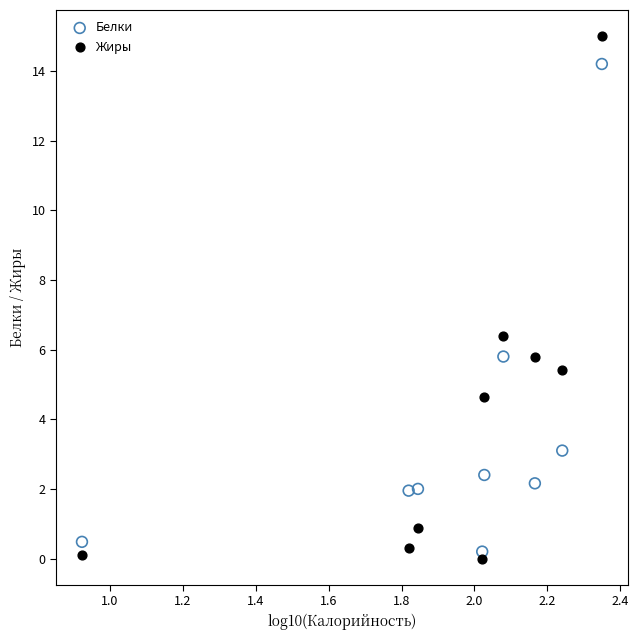

Which series reaches the maximum Y coordinate?

Жиры